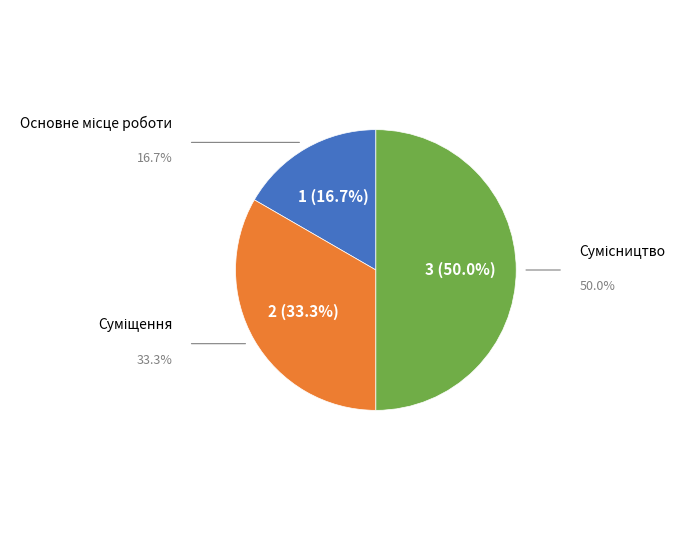

Count the number of slices in the pie.

3